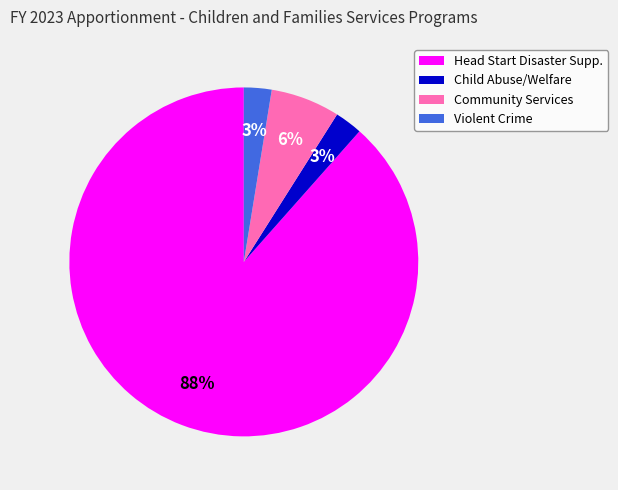

To the nearest percent, what is the average slice percentage?

25%